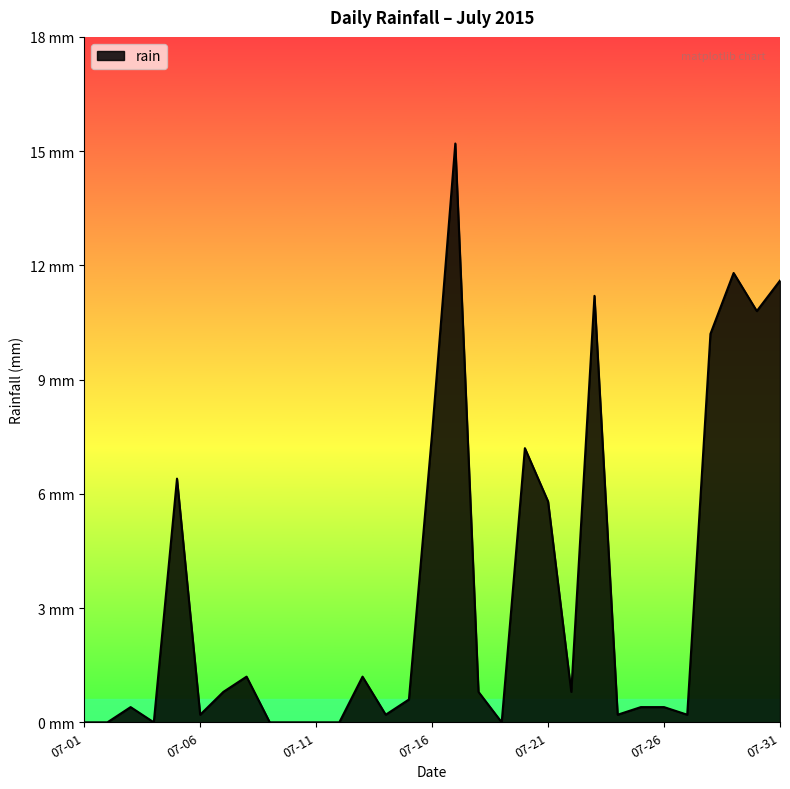

What is the average value?

3.4